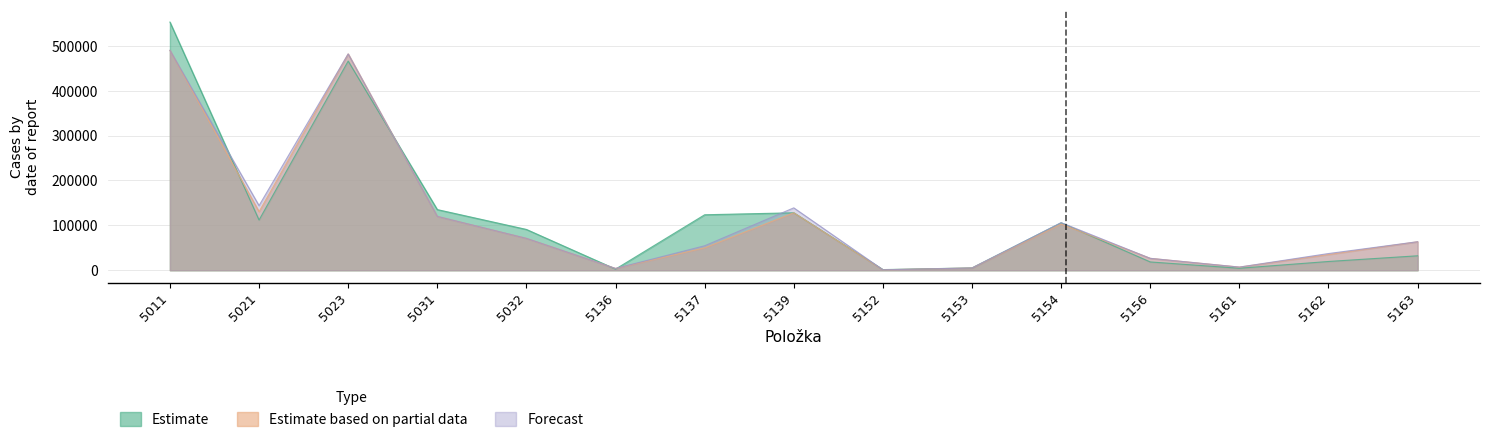

Rank the categories by Estimate value from lowest to highest.

5152, 5136, 5161, 5153, 5156, 5162, 5163, 5032, 5154, 5021, 5137, 5139, 5031, 5023, 5011